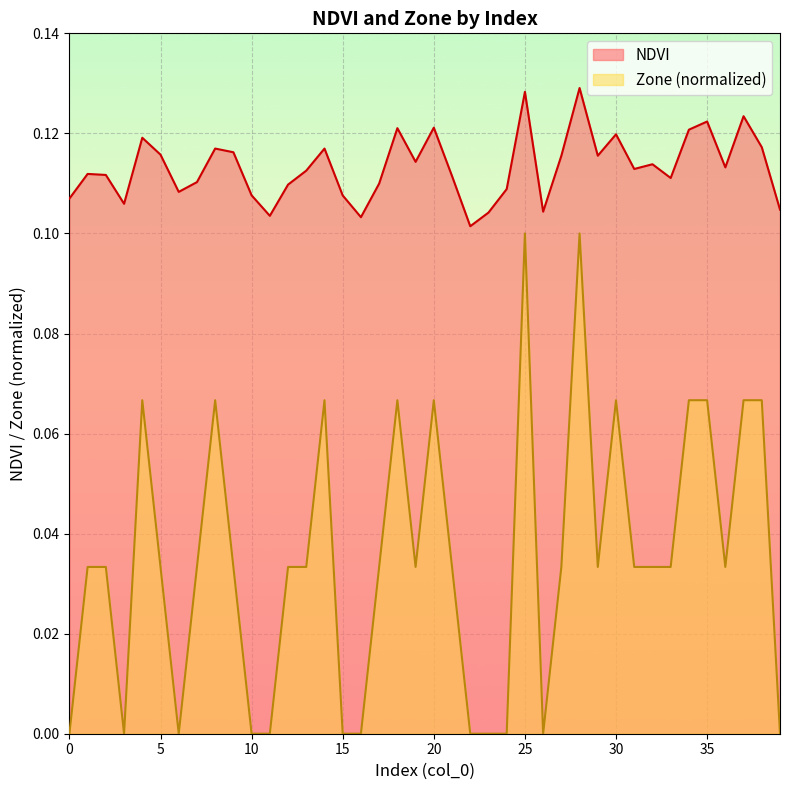

True or false: Zone and NDVI intersect in this chart.

False